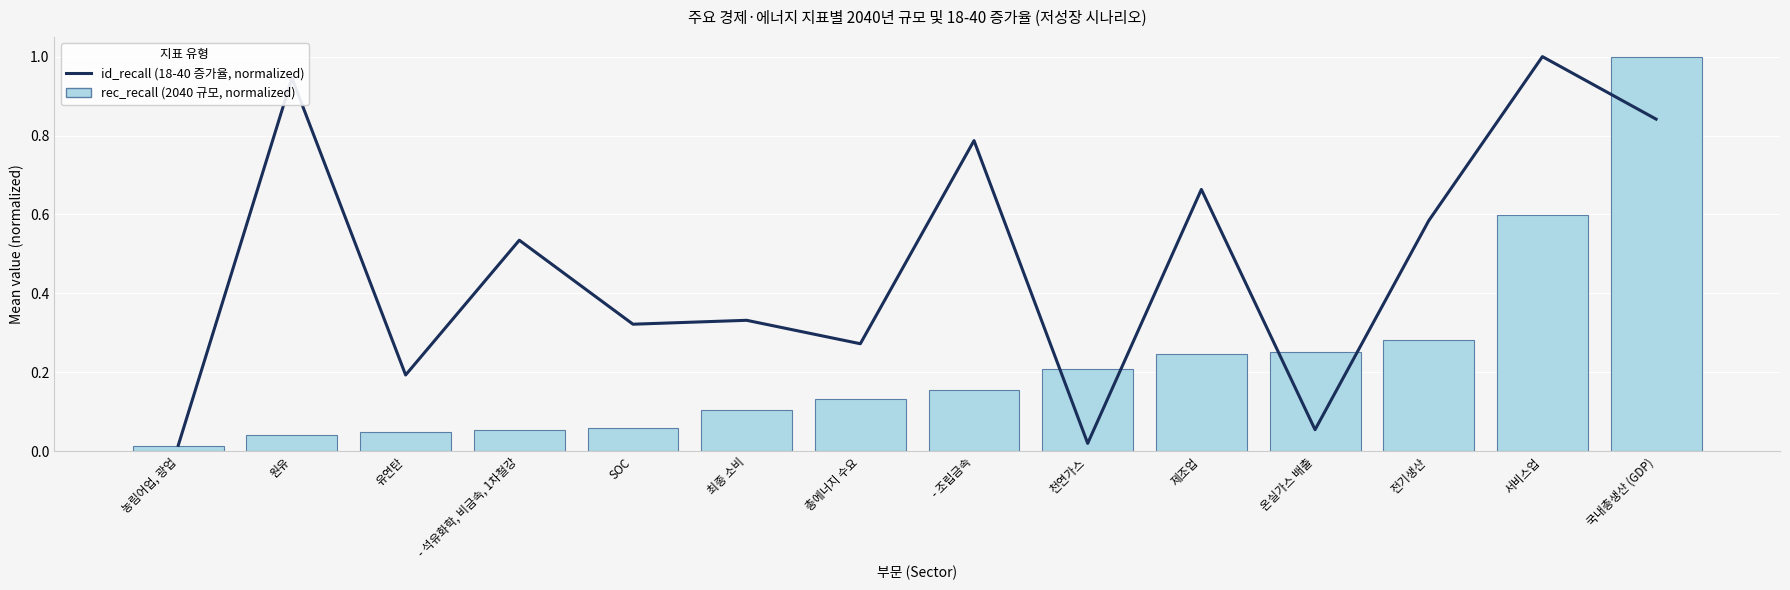

Between 최종 소비 and 국내총생산 (GDP), which series saw the biggest shift?

rec_recall